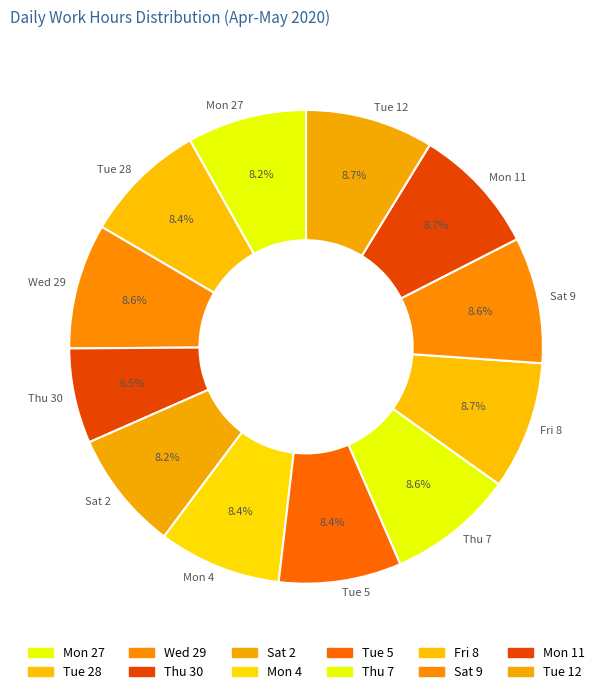

Count the number of slices in the pie.

12